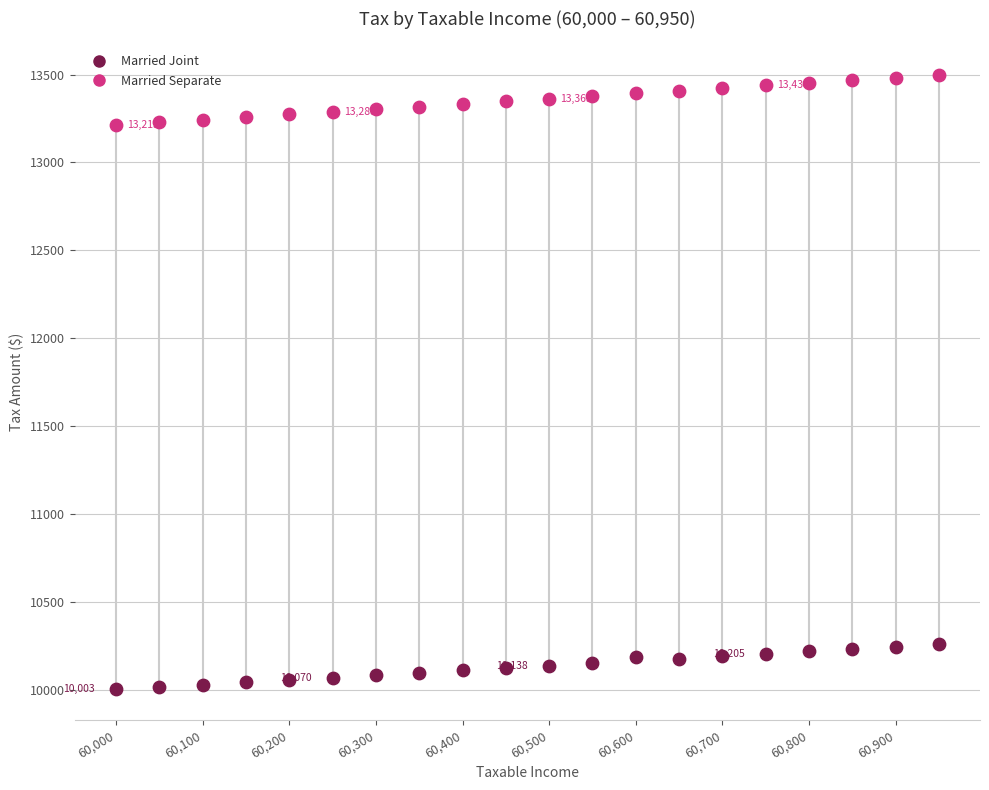

What are all the series names shown in the legend?

Married Joint, Married Separate